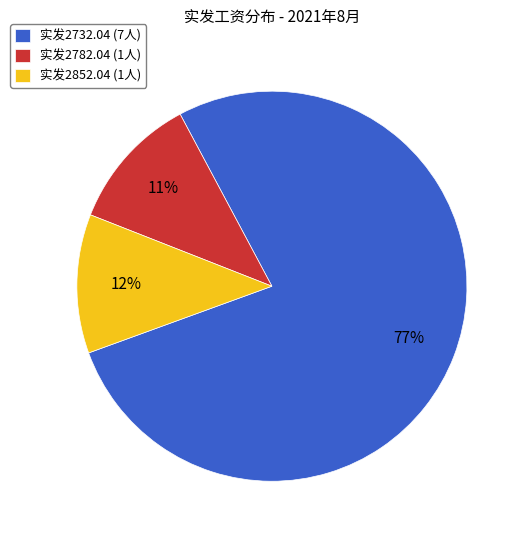

How many slices are in this pie chart?

3